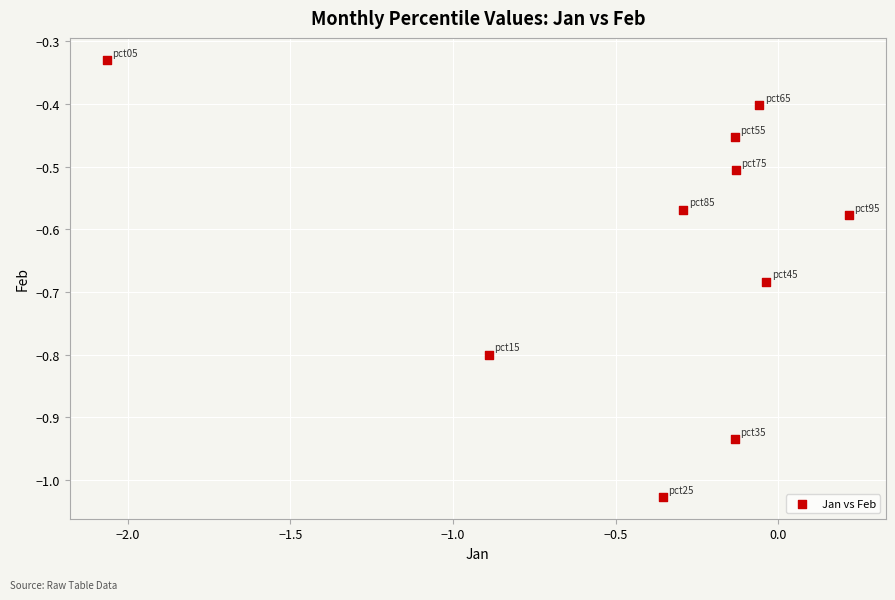

What is the range of X values (max minus min)?

2.3